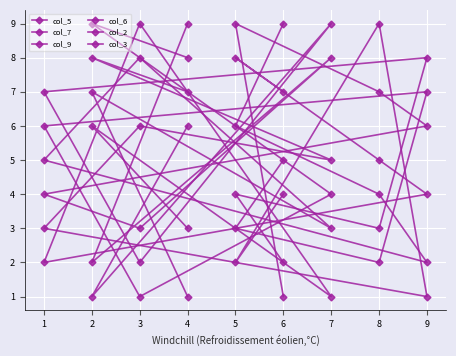

Where is the first local maximum for col_9?

2